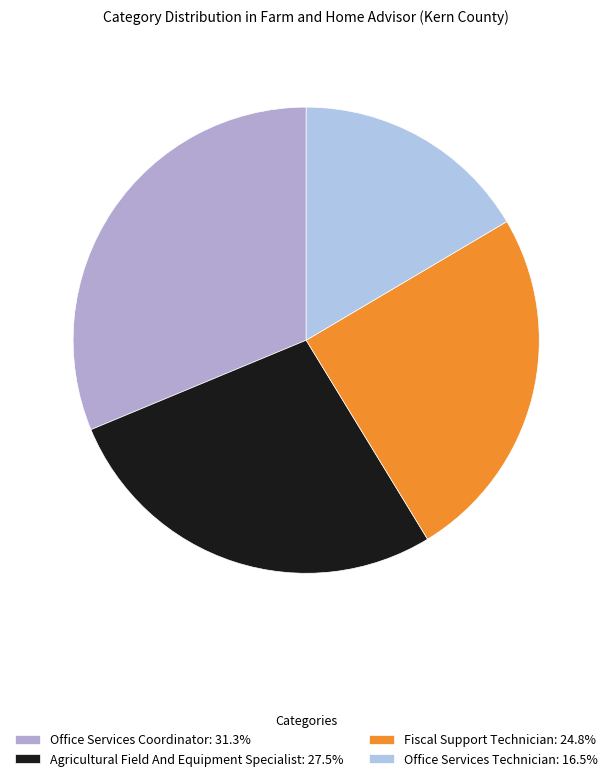

Which slice is the smallest?

Office Services Technician